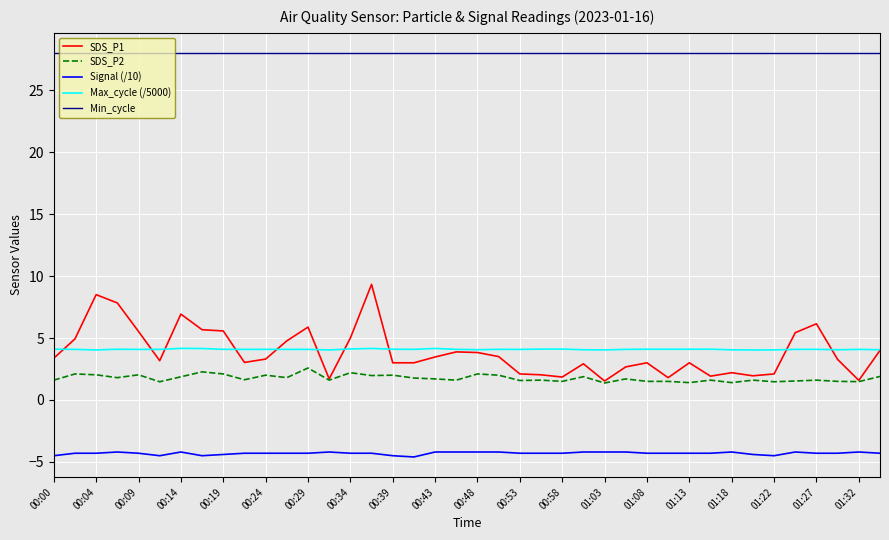

True or false: Signal (/10) has more than 2 points higher than both neighbors.

True